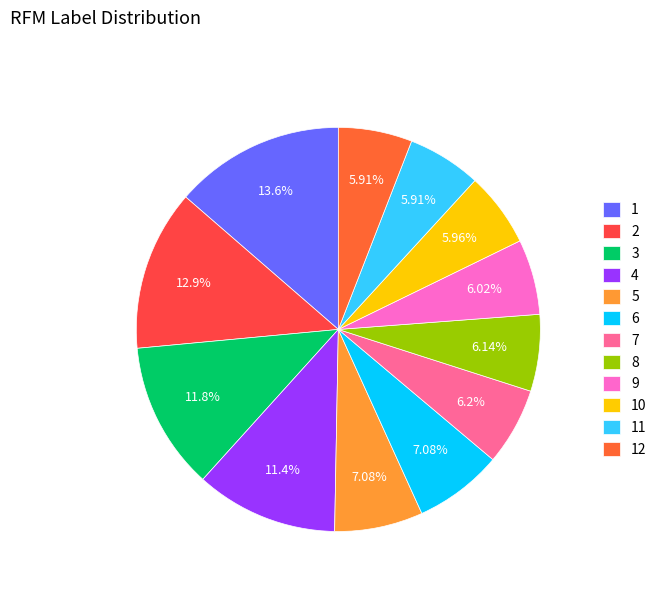

What is the ratio of the value at 9 to the value at 12?

1.0